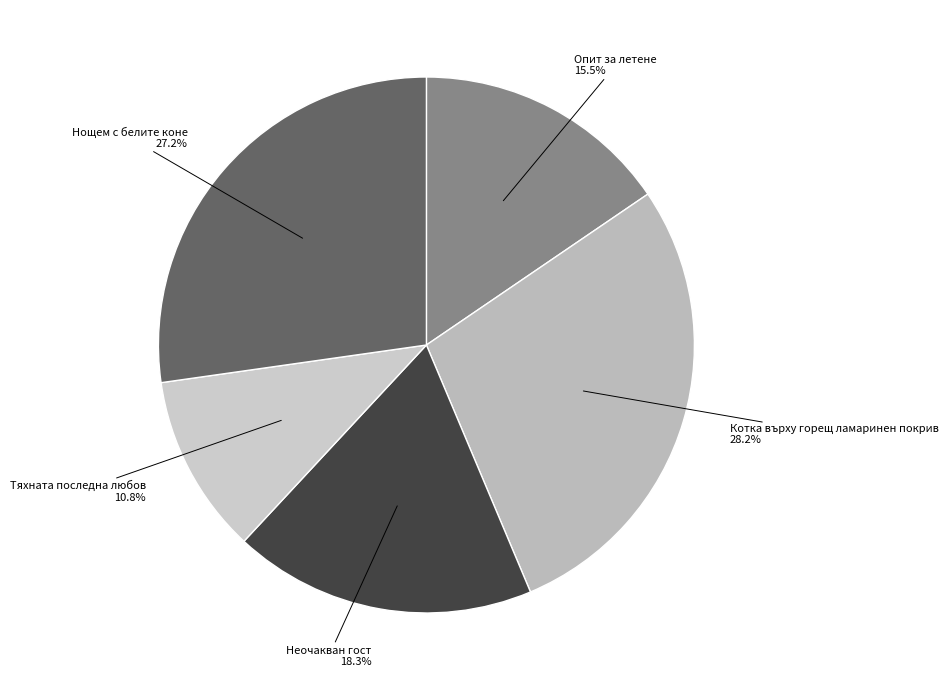

Which category has the smallest portion of the pie?

Тяхната последна любов